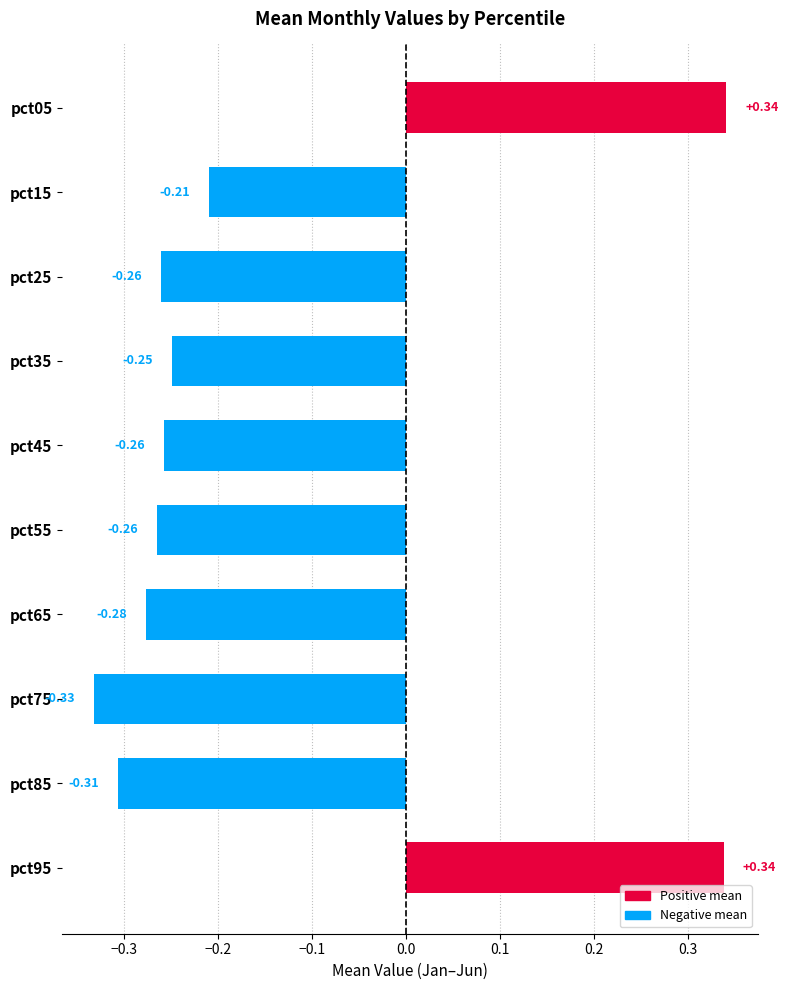

Between pct45 and pct75, which is larger?

pct45